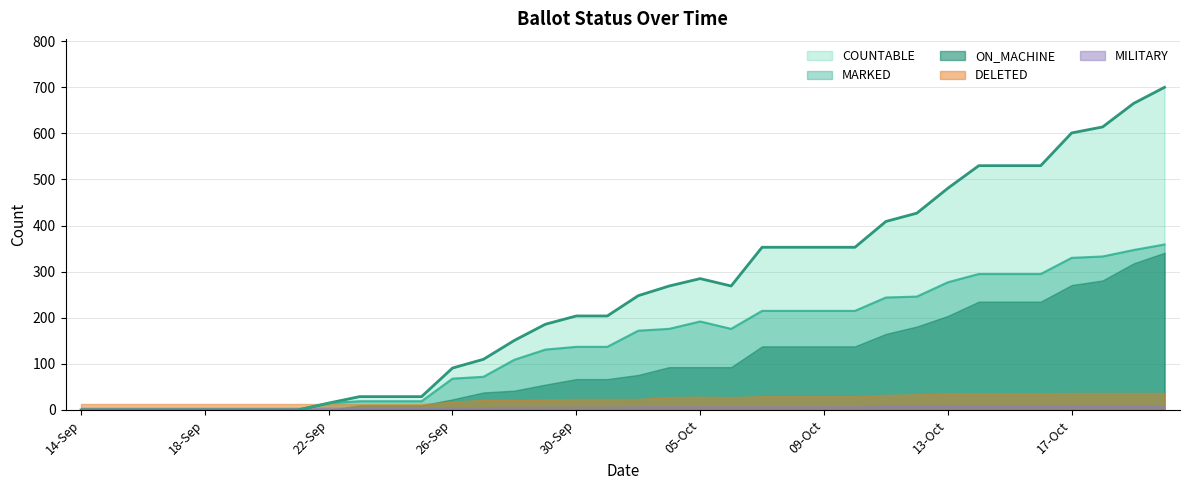

True or false: COUNTABLE and ON_MACHINE cross at least once.

False